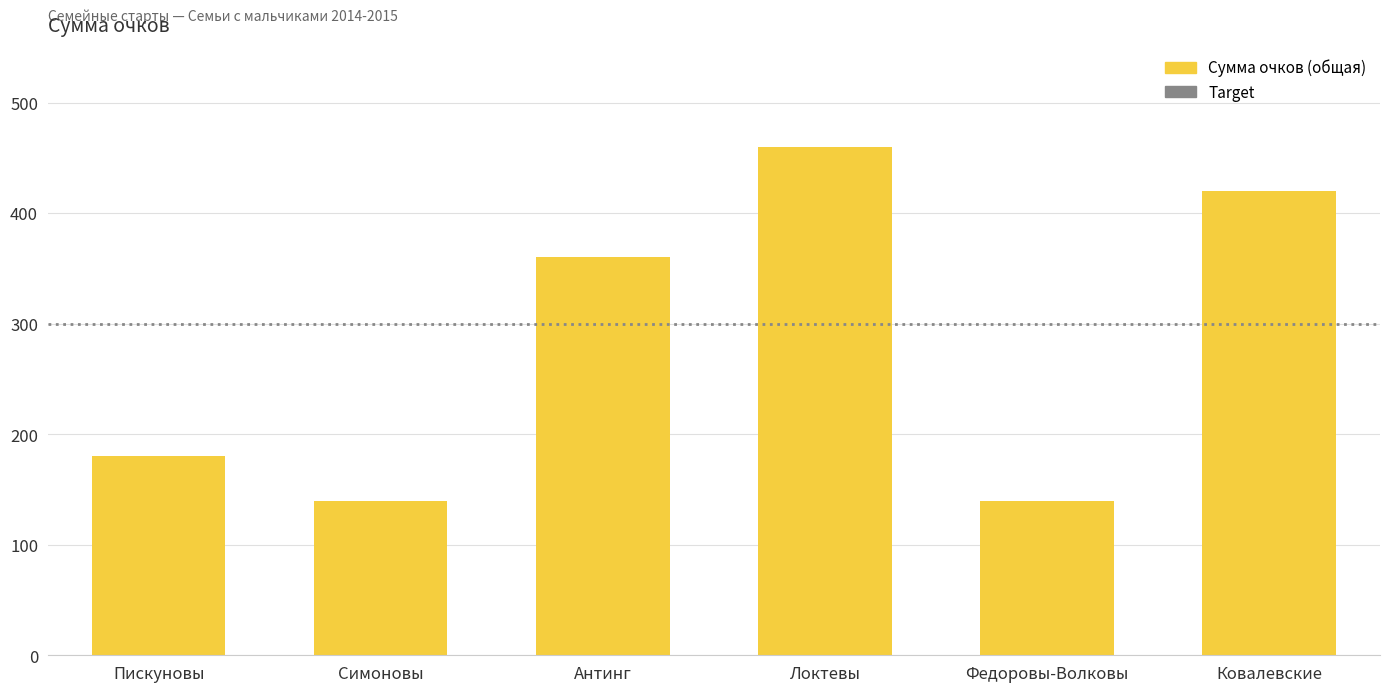

How many values are below 360?

3